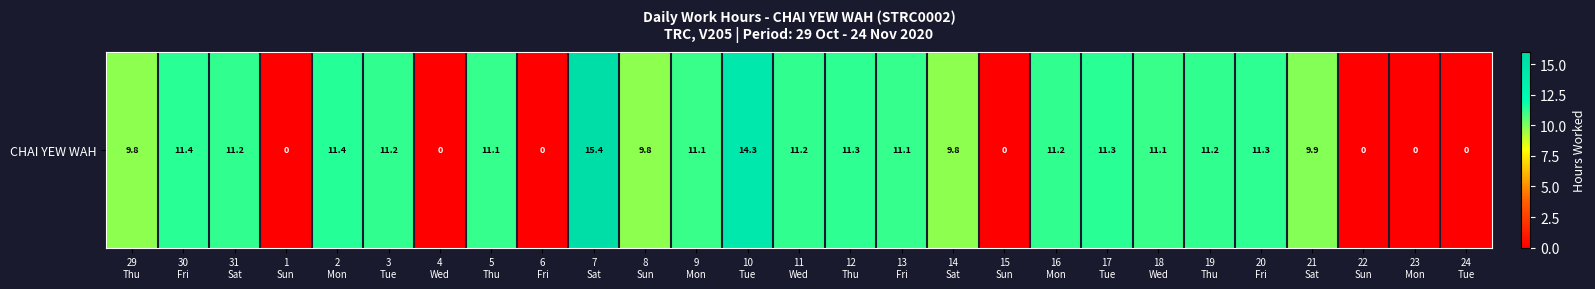

At which label is the value closest to 7?

14
Sat